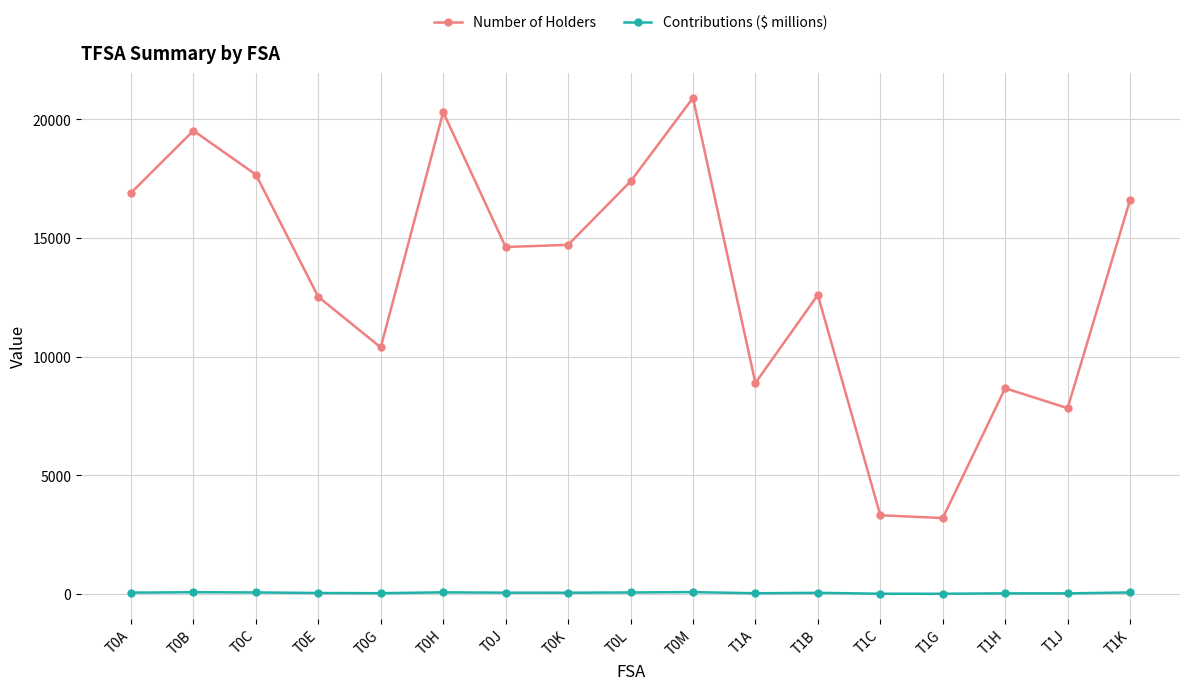

Rank the series by their average value, from highest to lowest.

Number of Holders, Contributions ($ millions)